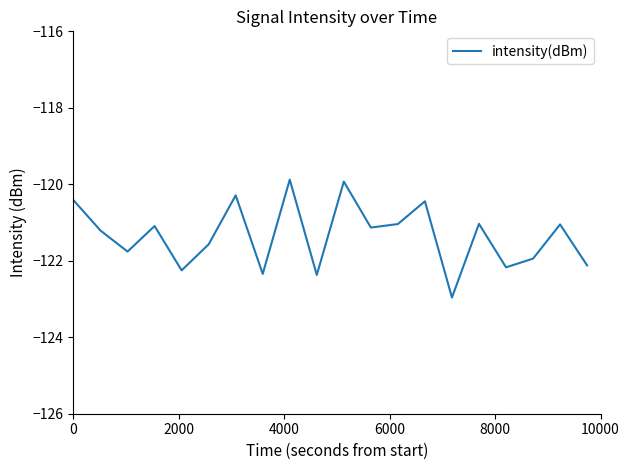

What is the greatest value displayed?

-119.9